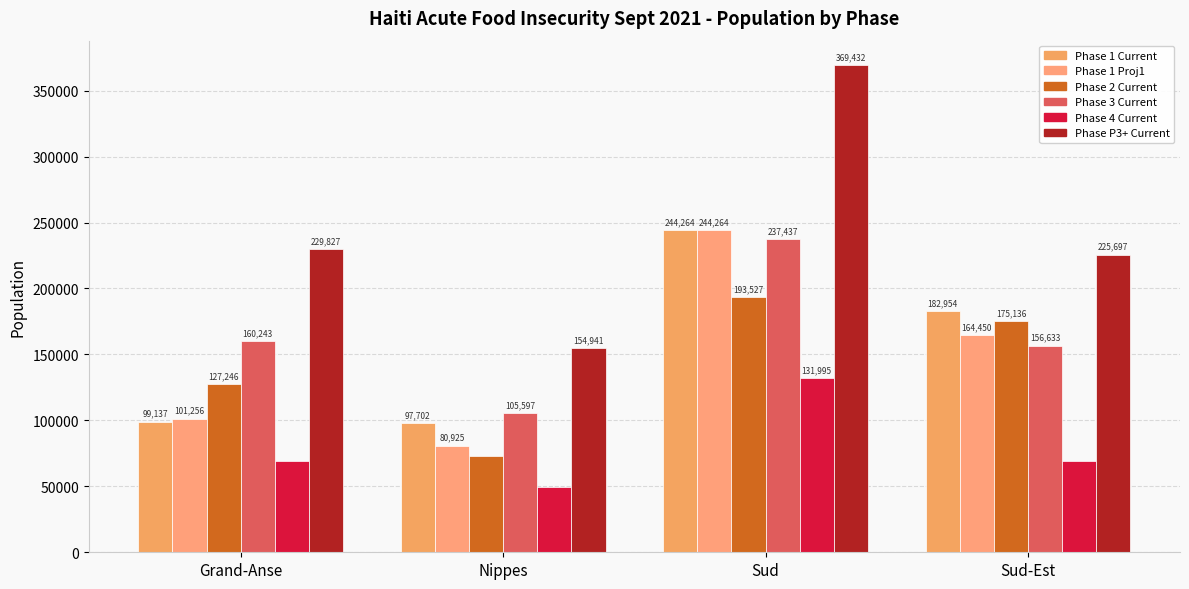

Is the value of Phase 2 Current at Sud greater than the value of Phase 3 Current at Nippes?

Yes